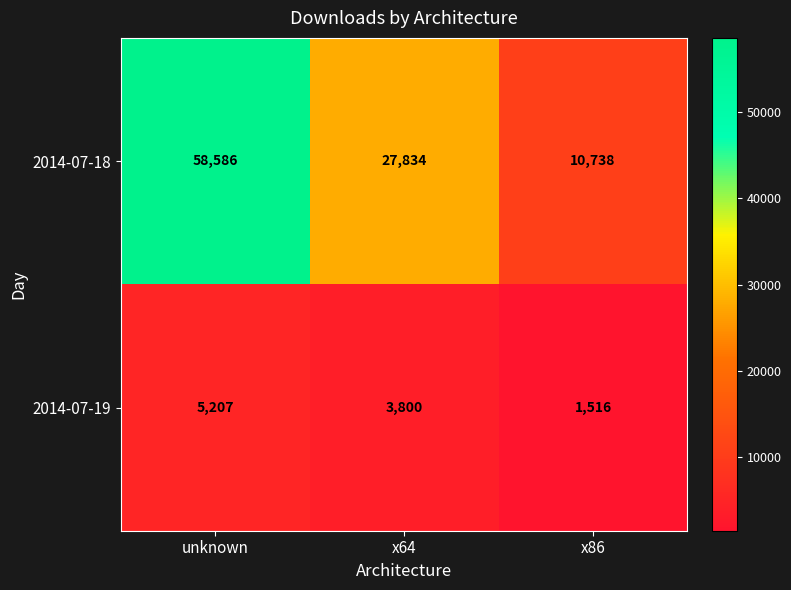

Where is 2014-07-18 nearest to the value 34662?

x64